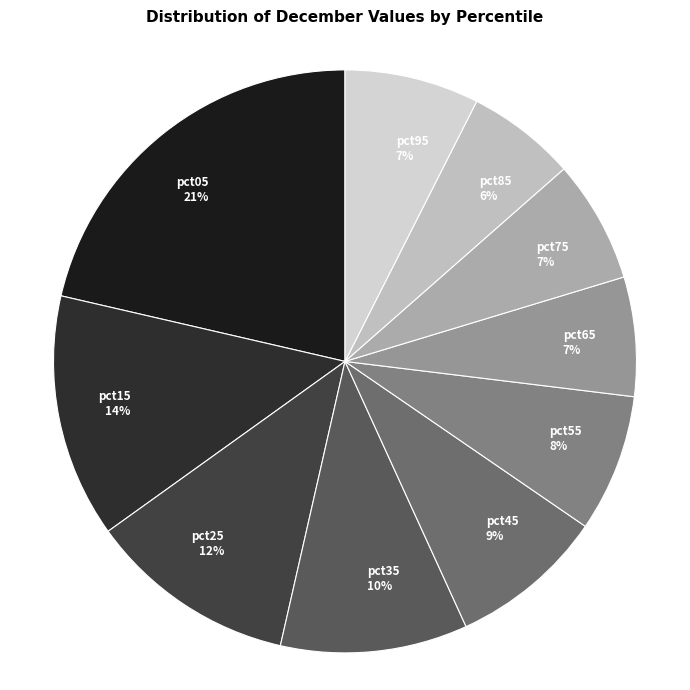

What is the ratio of the value at pct45 9% to the value at pct05 21%?

0.4